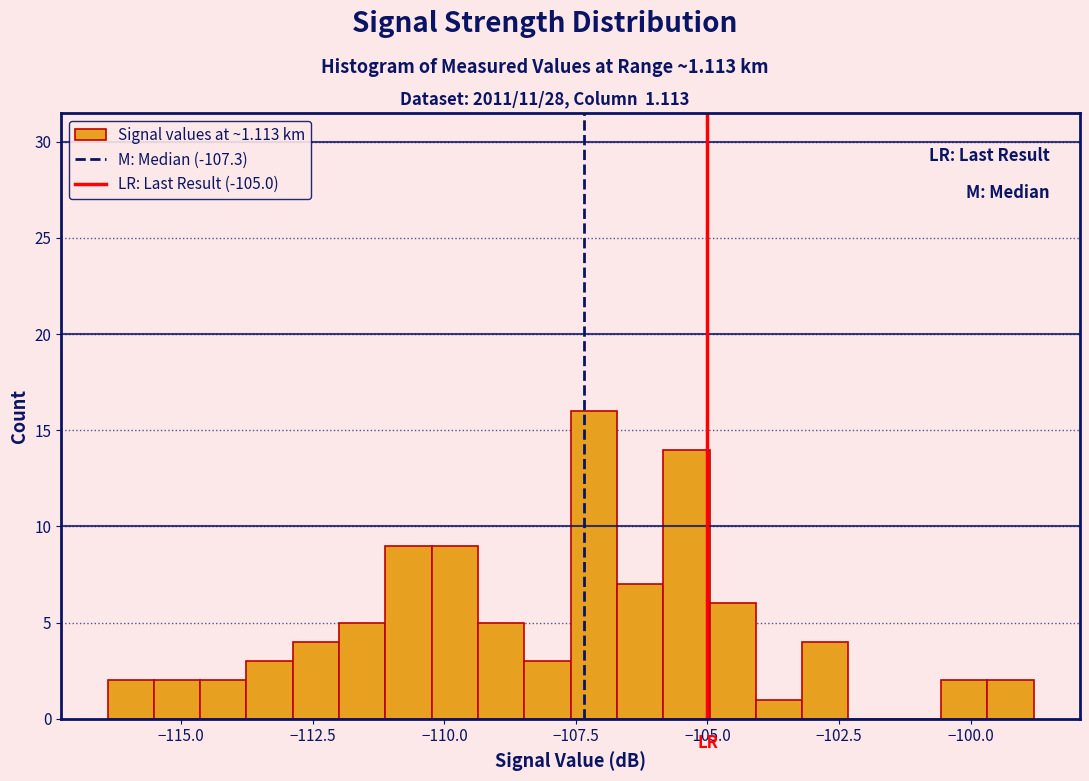

Around what value on the x-axis is the tallest bar? Give the approximate position of its centre, as read against the axis.

-107.0